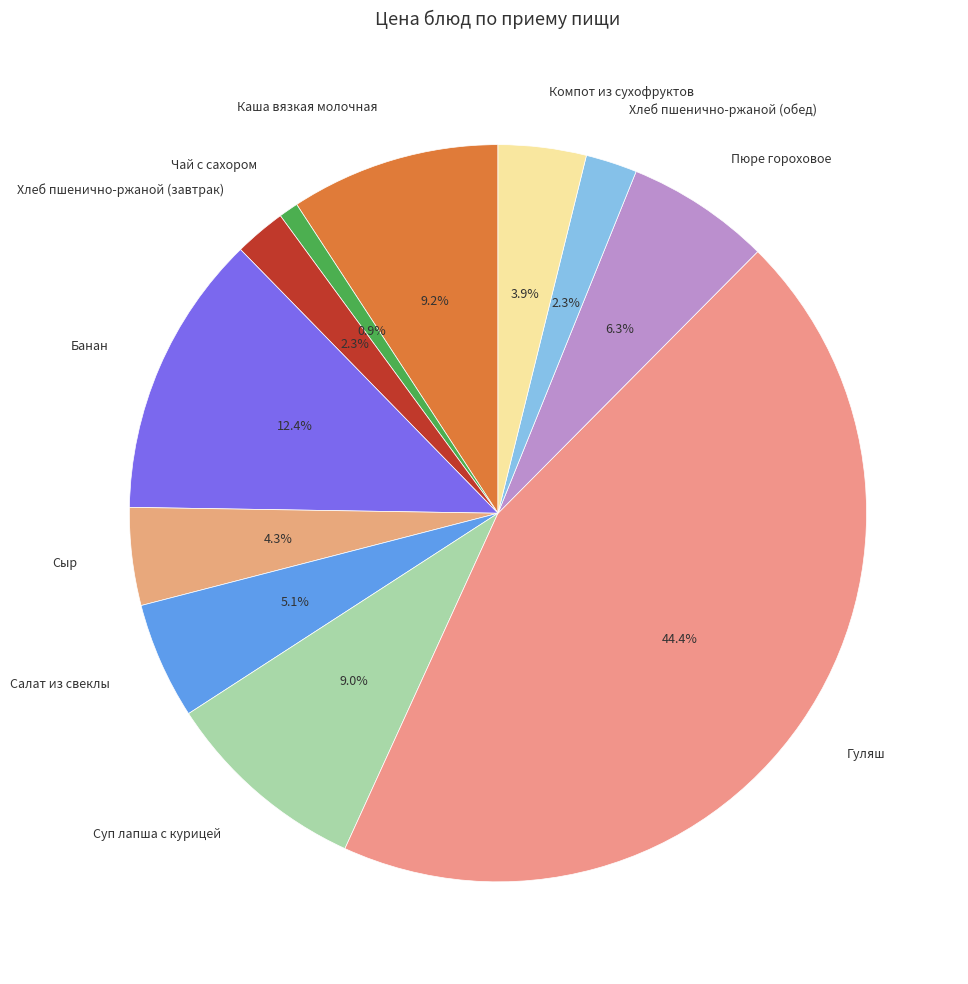

What is the largest slice in the pie chart?

Гуляш